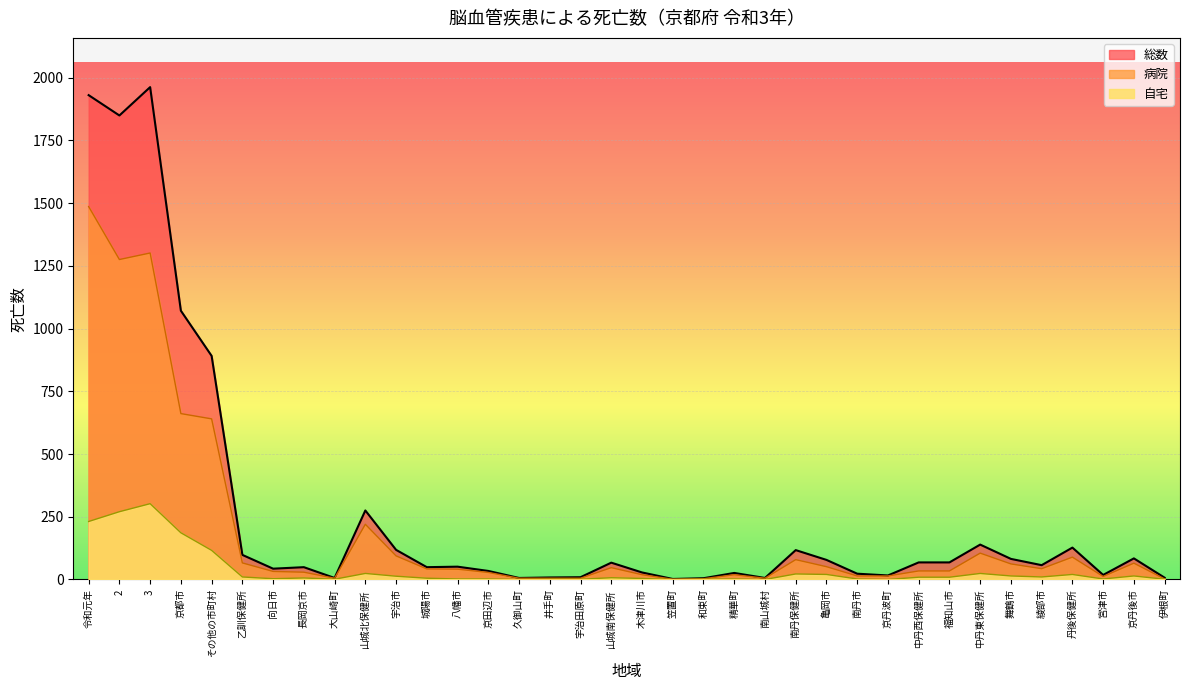

True or false: 病院 has more than 0 interior local peaks.

True